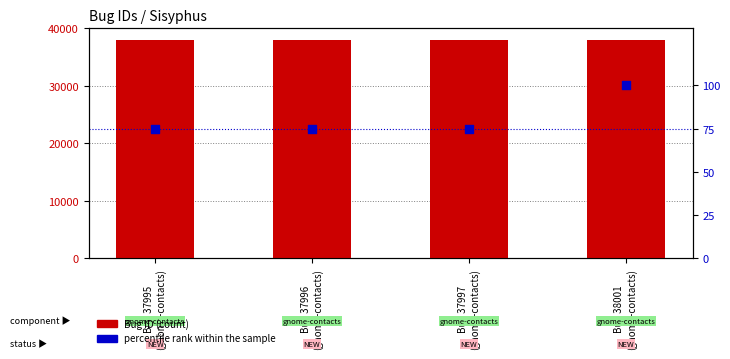

At how many categories does at least one series exceed 25201?

4